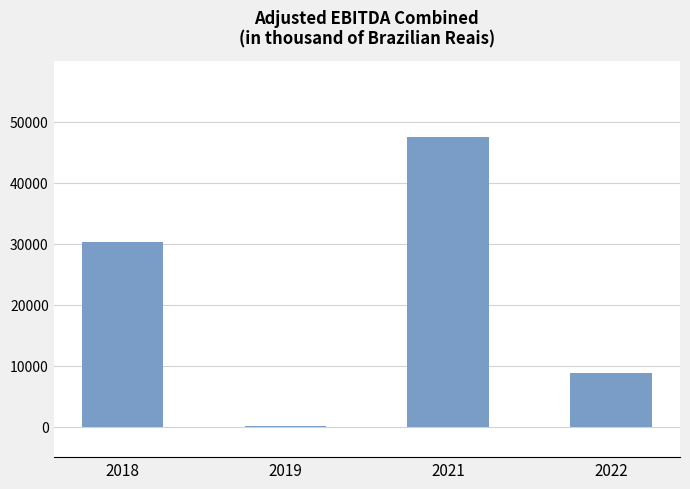

What is the maximum value shown in the chart?

47392